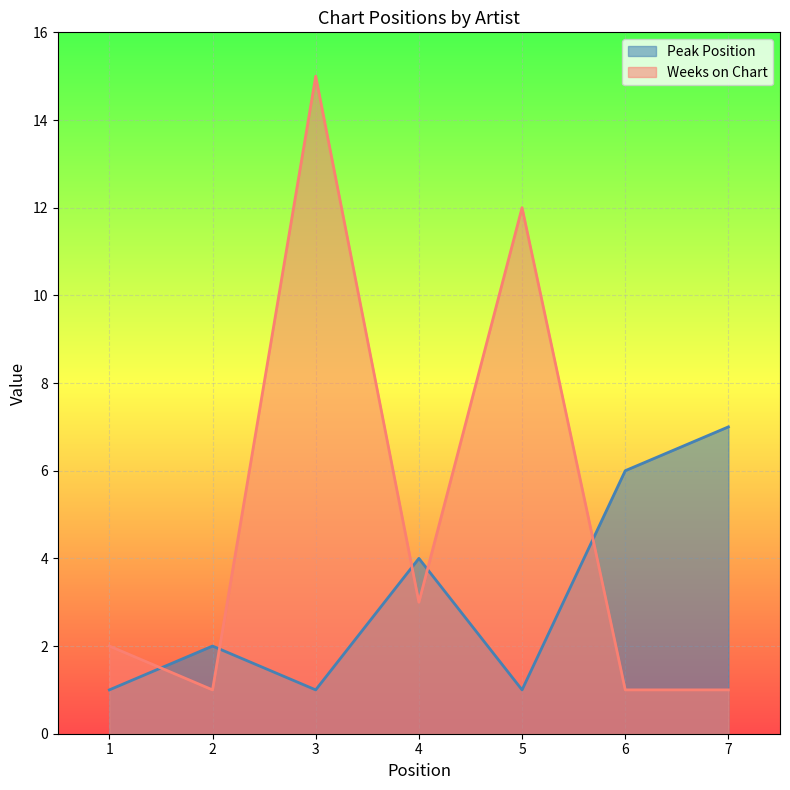

List the labels in order of Weeks on Chart value, smallest first.

2, 6, 7, 1, 4, 5, 3